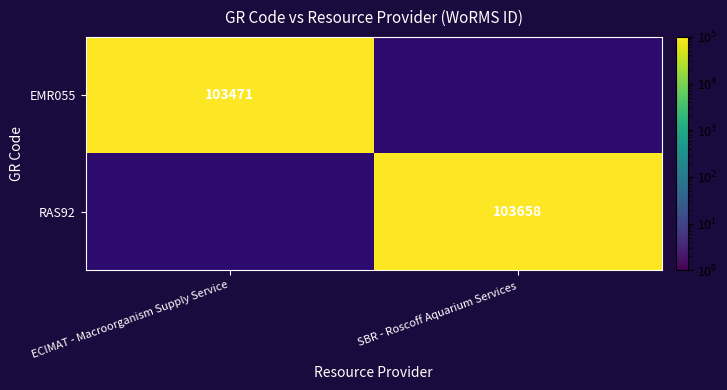

What is the smallest value displayed?

103471.0